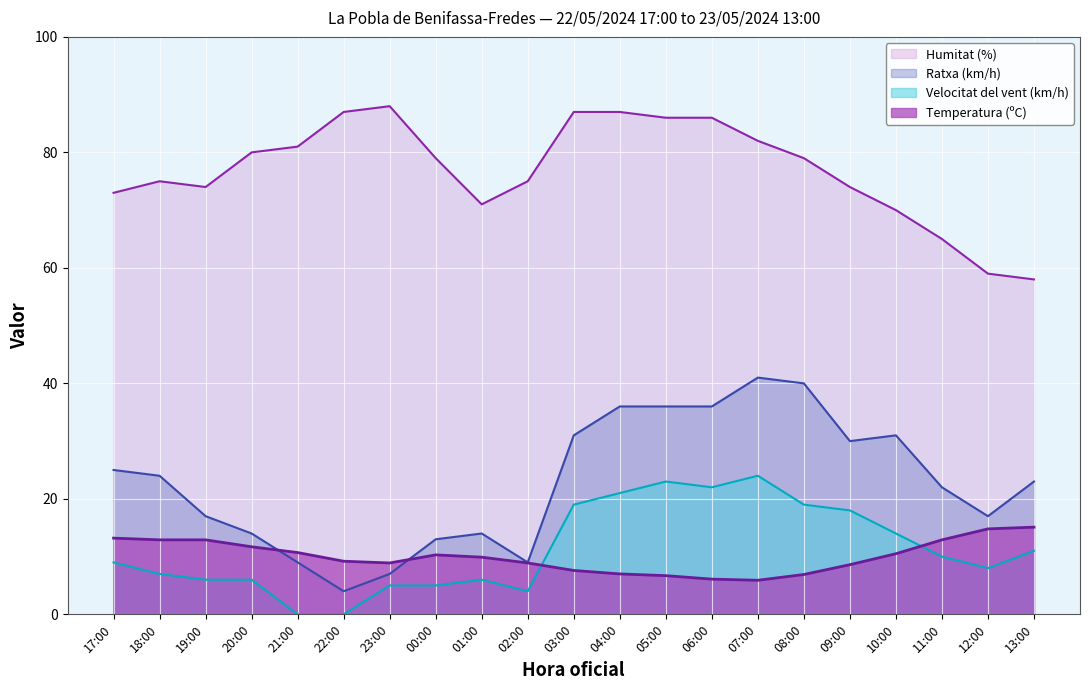

What is the value of the Ratxa (km/h) point at the 14th from the left?

36.0